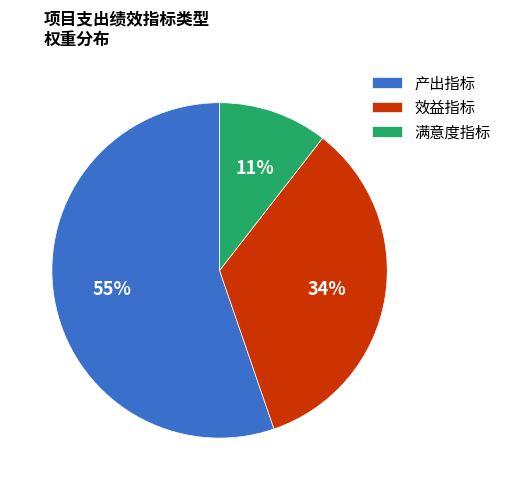

To the nearest percent, what is the average slice percentage?

33%